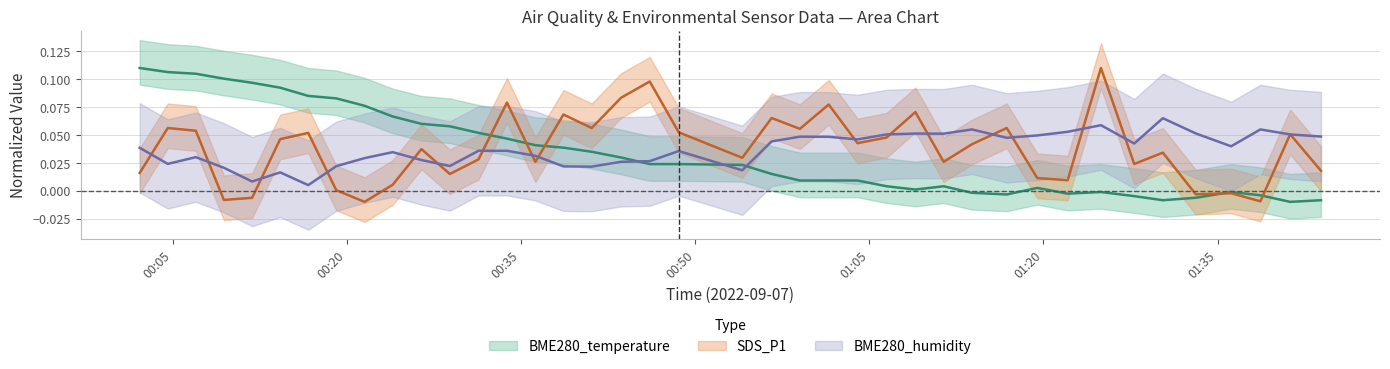

How many interior local valleys does the SDS_P1 series have?

13